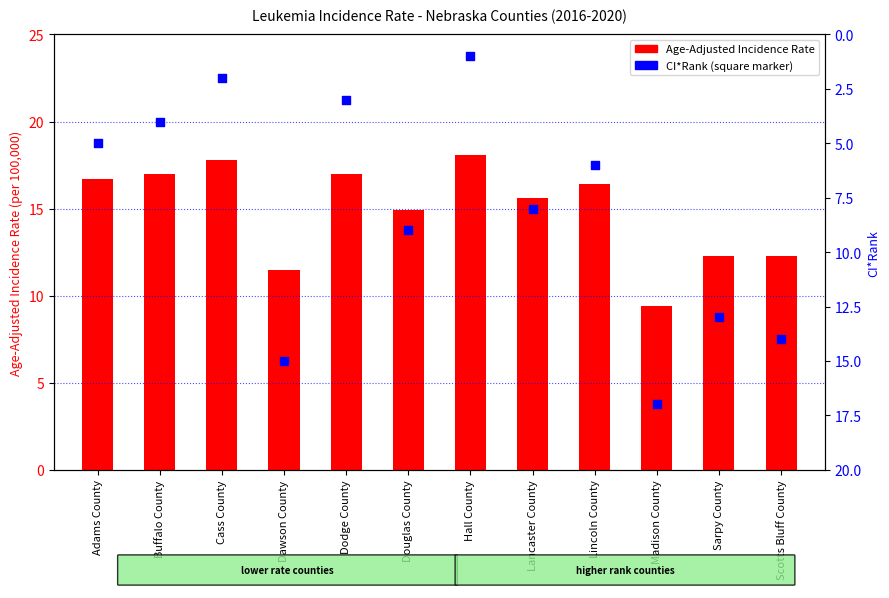

Which series reaches the minimum Y coordinate?

CI*Rank